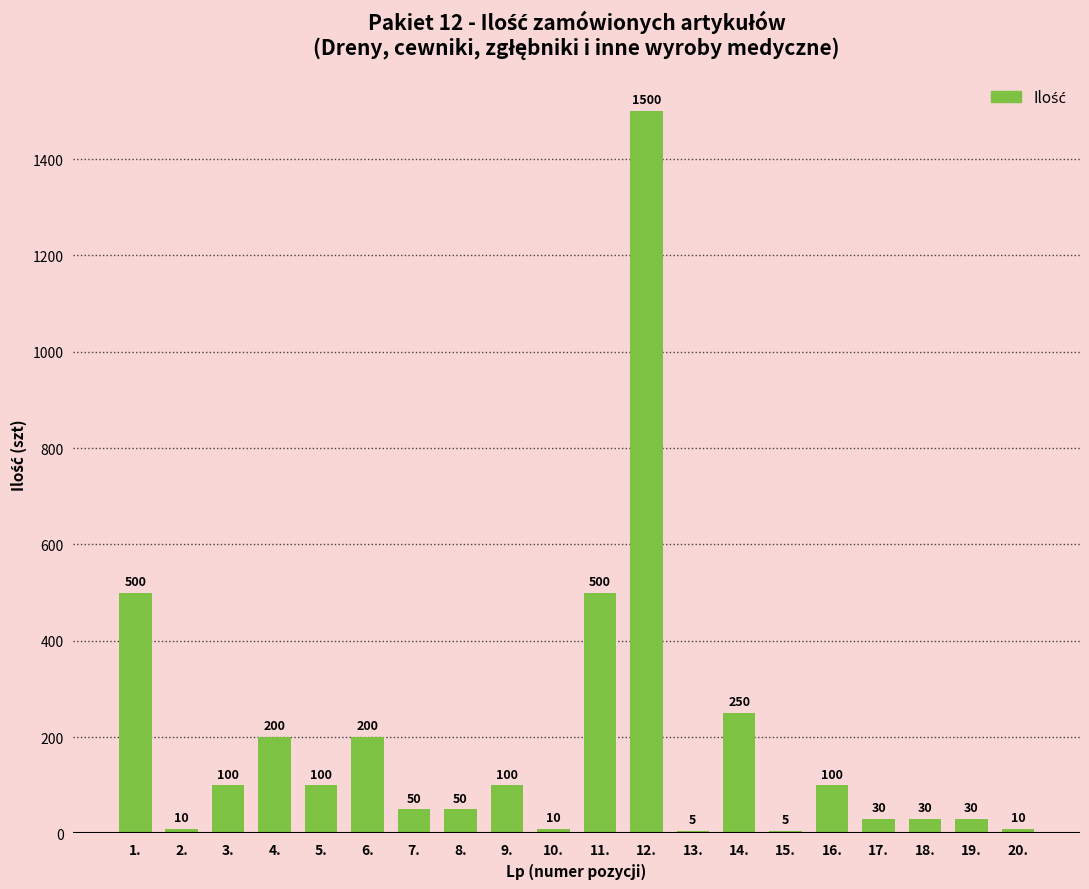

Count the number of data series in this chart.

1